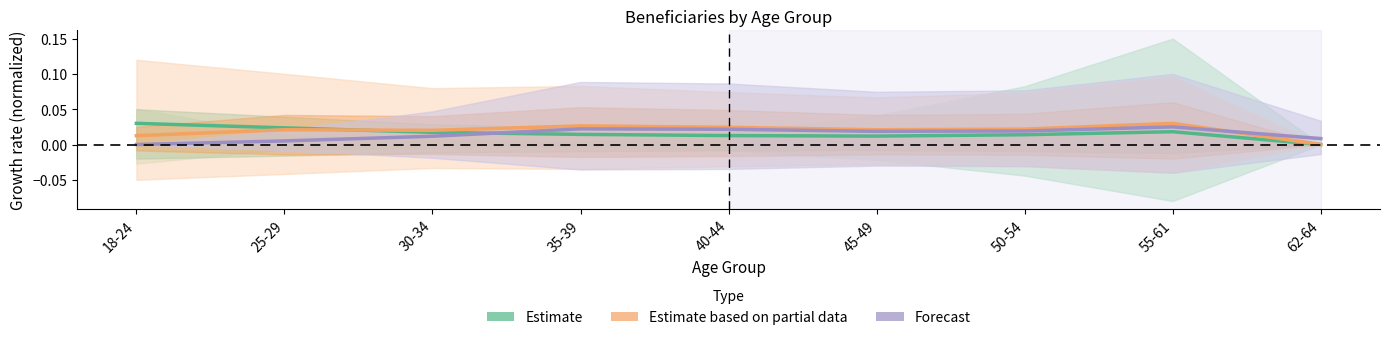

At which label is Estimate based on partial data closest to 0?

62-64